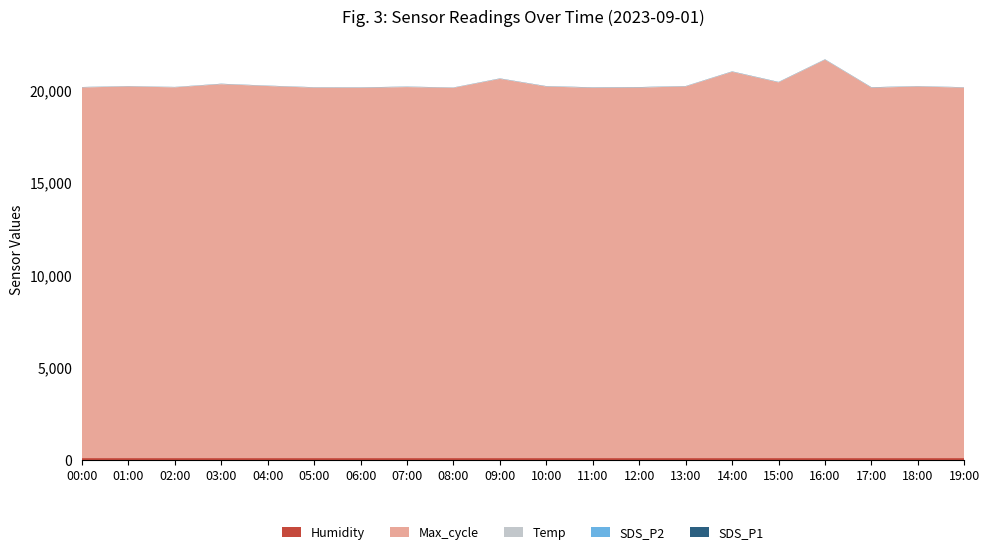

Reading right to left, list all the values displayed in this chart.

Humidity: 19:00=99.9	18:00=99.9	17:00=99.9	16:00=99.9	15:00=99.9	14:00=99.9	13:00=99.9	12:00=99.9	11:00=99.9	10:00=99.9	09:00=99.9	08:00=99.9	07:00=99.9	06:00=99.9	05:00=99.9	04:00=99.9	03:00=99.9	02:00=99.9	01:00=99.9	00:00=99.9
Max_cycle: 19:00=20022.0	18:00=20082.0	17:00=20018.0	16:00=21529.0	15:00=20306.0	14:00=20876.0	13:00=20085.0	12:00=20026.0	11:00=20014.0	10:00=20080.0	09:00=20497.0	08:00=20011.0	07:00=20052.0	06:00=20015.0	05:00=20022.0	04:00=20109.0	03:00=20208.0	02:00=20038.0	01:00=20086.0	00:00=20032.0
Temp: 19:00=11.8	18:00=11.7	17:00=11.7	16:00=11.7	15:00=11.7	14:00=11.7	13:00=11.7	12:00=11.7	11:00=11.7	10:00=11.6	09:00=11.6	08:00=11.6	07:00=11.6	06:00=11.6	05:00=11.5	04:00=11.5	03:00=11.6	02:00=11.6	01:00=11.6	00:00=11.7
SDS_P2: 19:00=4.8	18:00=4.9	17:00=5.0	16:00=5.2	15:00=5.2	14:00=4.7	13:00=4.8	12:00=5.3	11:00=5.0	10:00=4.8	09:00=5.1	08:00=3.9	07:00=4.8	06:00=4.8	05:00=4.2	04:00=3.9	03:00=4.6	02:00=3.5	01:00=3.7	00:00=4.0
SDS_P1: 19:00=5.3	18:00=6.3	17:00=9.3	16:00=7.8	15:00=8.0	14:00=8.2	13:00=6.8	12:00=9.2	11:00=8.8	10:00=7.6	09:00=7.6	08:00=5.5	07:00=8.2	06:00=7.5	05:00=6.7	04:00=6.5	03:00=8.1	02:00=5.7	01:00=6.2	00:00=6.7